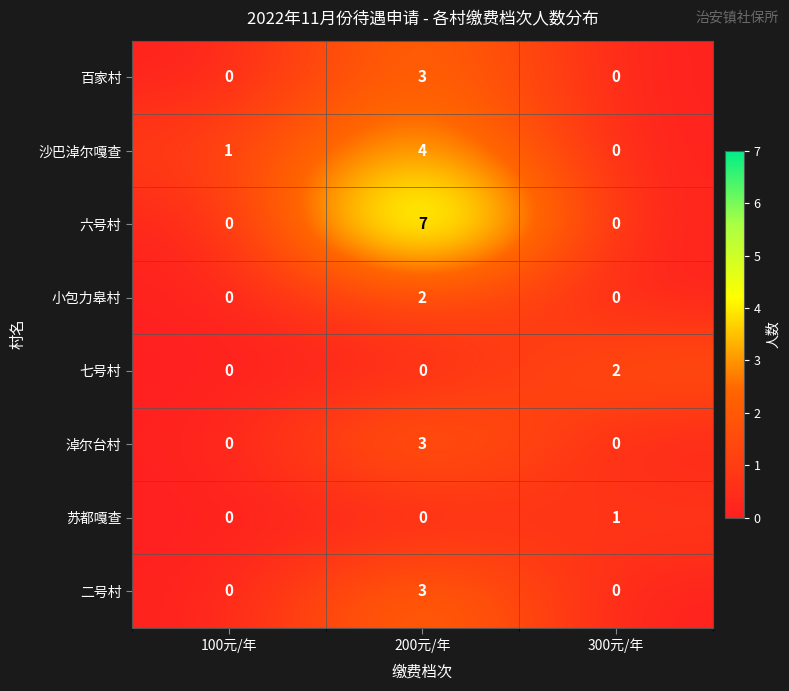

Which category has the highest value in the 淖尔台村 series?

200元/年